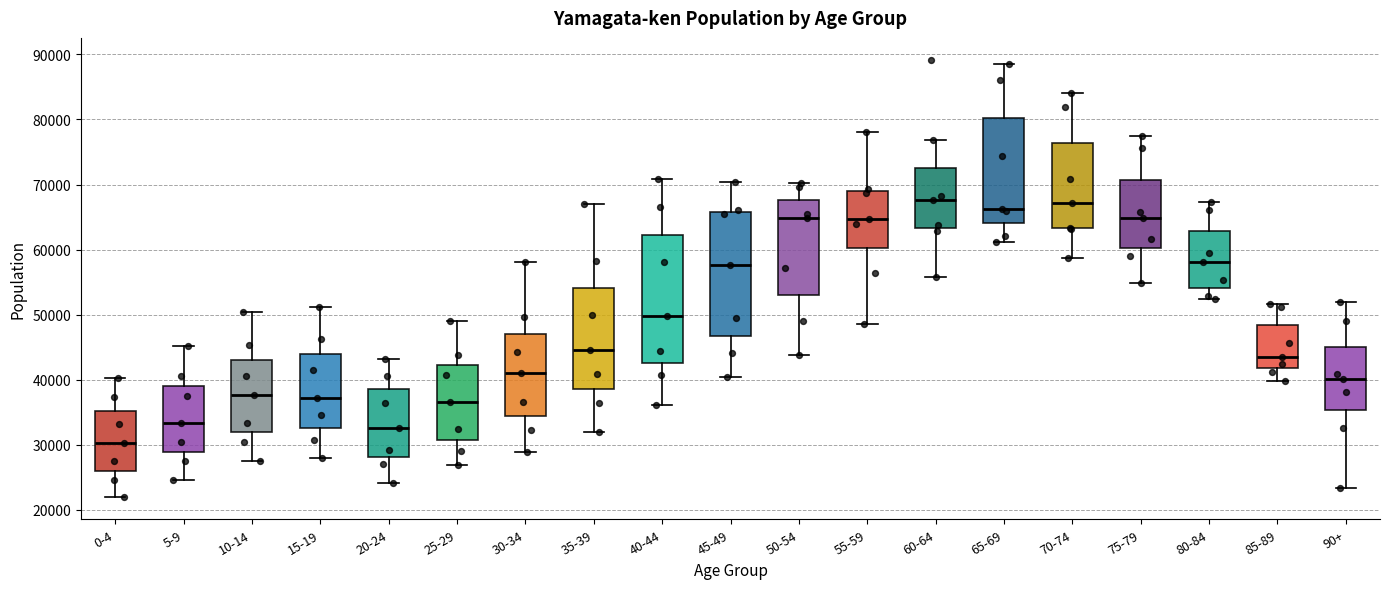

Reading left to right, transcribe this box plot: for each box, give where its median line is, the range the box spans, and where its two whiskers end, as read against the y-axis. The values are not printed on the chart, so give them approximately, as read against the axis.

0-4: median 30000, box 26000 to 35000, whiskers 22000 to 40000
5-9: median 33000, box 29000 to 39000, whiskers 25000 to 45000
10-14: median 38000, box 32000 to 43000, whiskers 28000 to 50000
15-19: median 37000, box 33000 to 44000, whiskers 28000 to 51000
20-24: median 33000, box 28000 to 38000, whiskers 24000 to 43000
25-29: median 37000, box 31000 to 42000, whiskers 27000 to 49000
30-34: median 41000, box 34000 to 47000, whiskers 29000 to 58000
35-39: median 45000, box 39000 to 54000, whiskers 32000 to 67000
40-44: median 50000, box 43000 to 62000, whiskers 36000 to 71000
45-49: median 58000, box 47000 to 66000, whiskers 40000 to 70000
50-54: median 65000, box 53000 to 68000, whiskers 44000 to 70000
55-59: median 65000, box 60000 to 69000, whiskers 49000 to 78000
60-64: median 68000, box 63000 to 73000, whiskers 56000 to 77000
65-69: median 66000, box 64000 to 80000, whiskers 61000 to 89000
70-74: median 67000, box 63000 to 76000, whiskers 59000 to 84000
75-79: median 65000, box 60000 to 71000, whiskers 55000 to 77000
80-84: median 58000, box 54000 to 63000, whiskers 52000 to 67000
85-89: median 44000, box 42000 to 48000, whiskers 40000 to 52000
90+: median 40000, box 35000 to 45000, whiskers 23000 to 52000